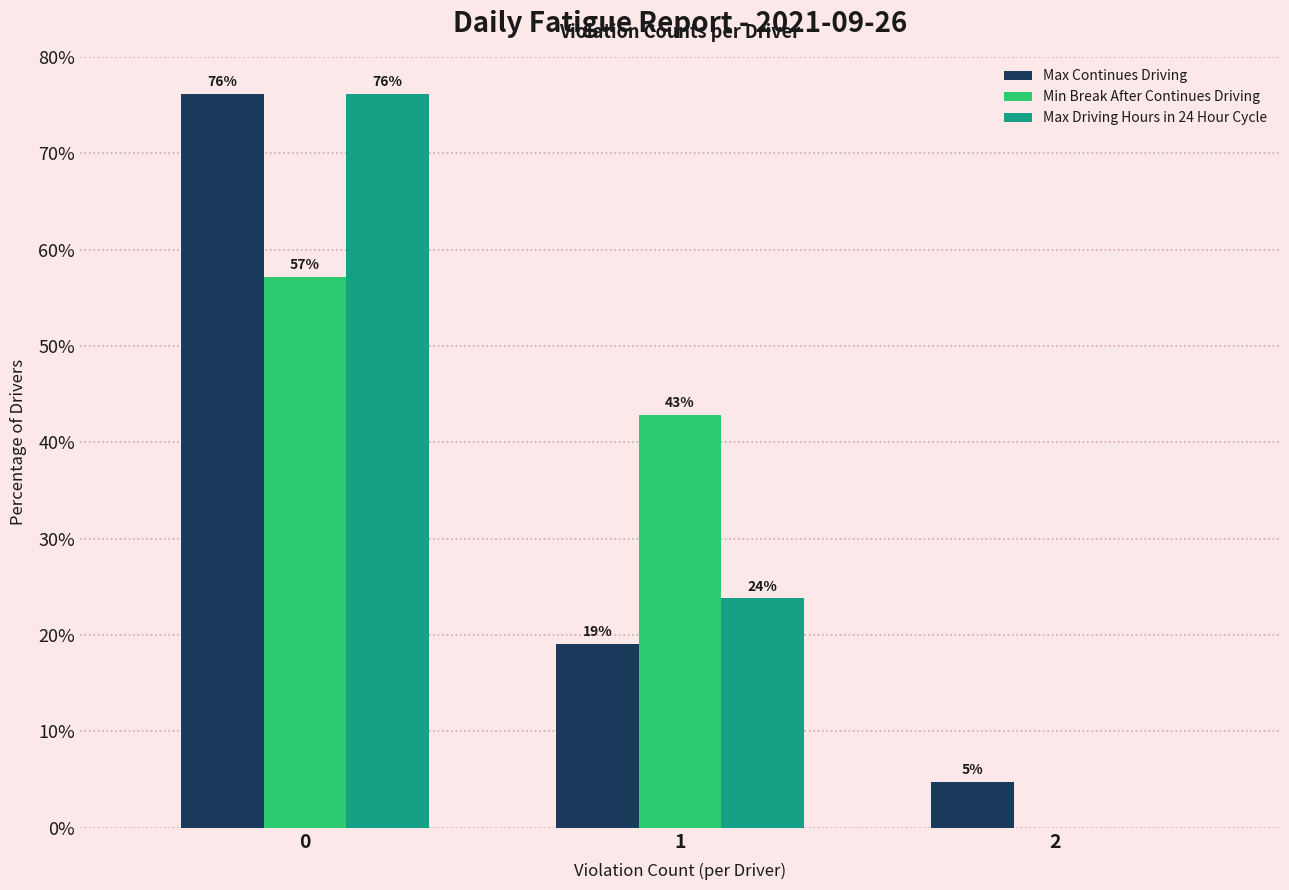

Which series changed the most between 1 and 2?

Min Break After Continues Driving